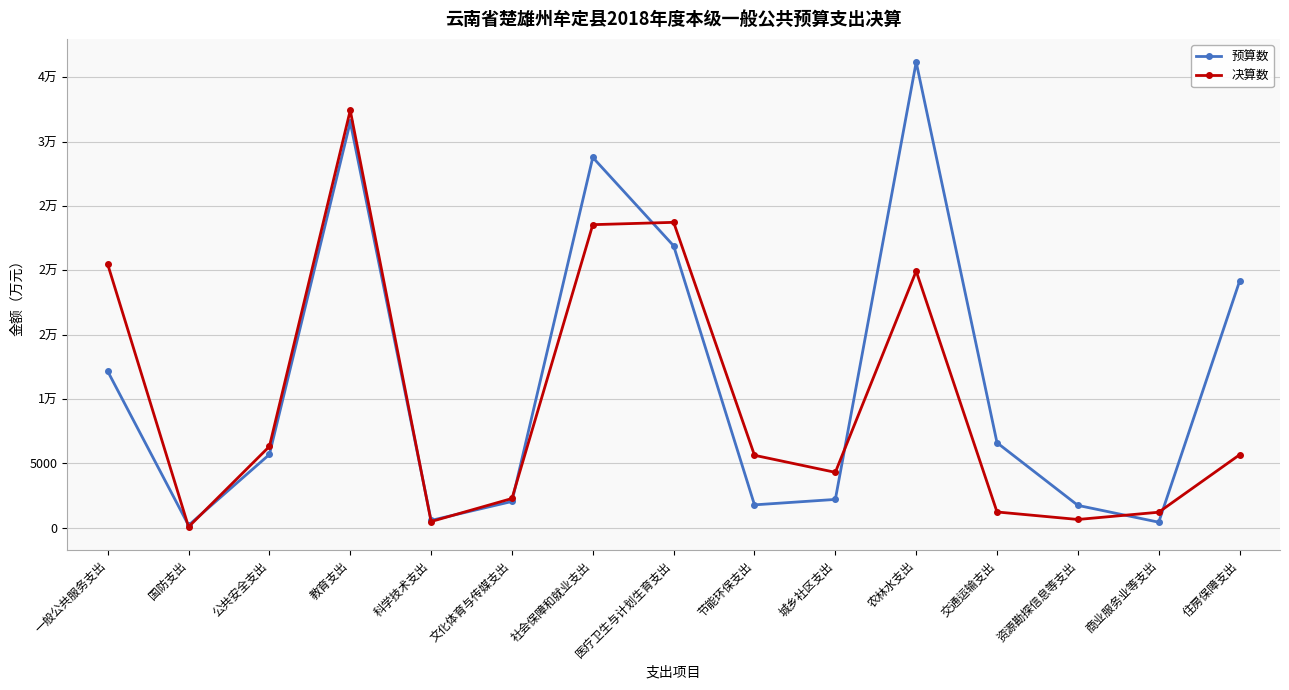

Rank the series at 交通运输支出 from highest to lowest value.

预算数, 决算数